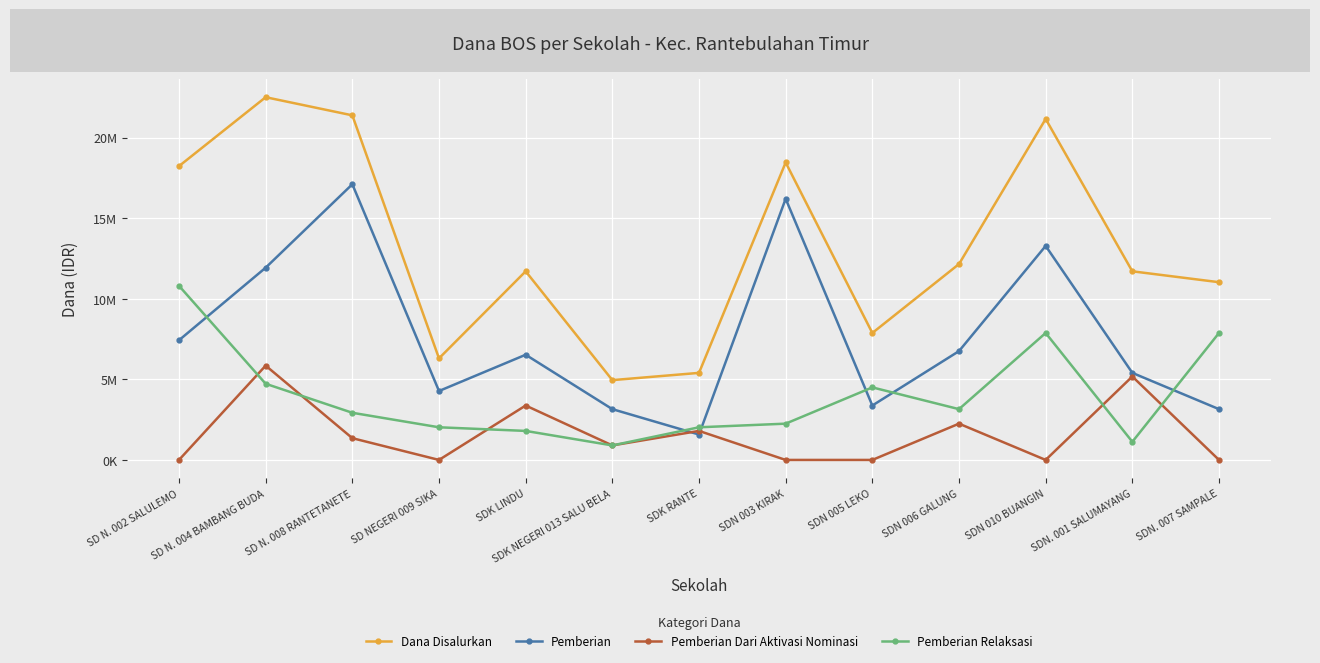

In Pemberian, how many points are higher than both neighbors (excluding endpoints)?

4